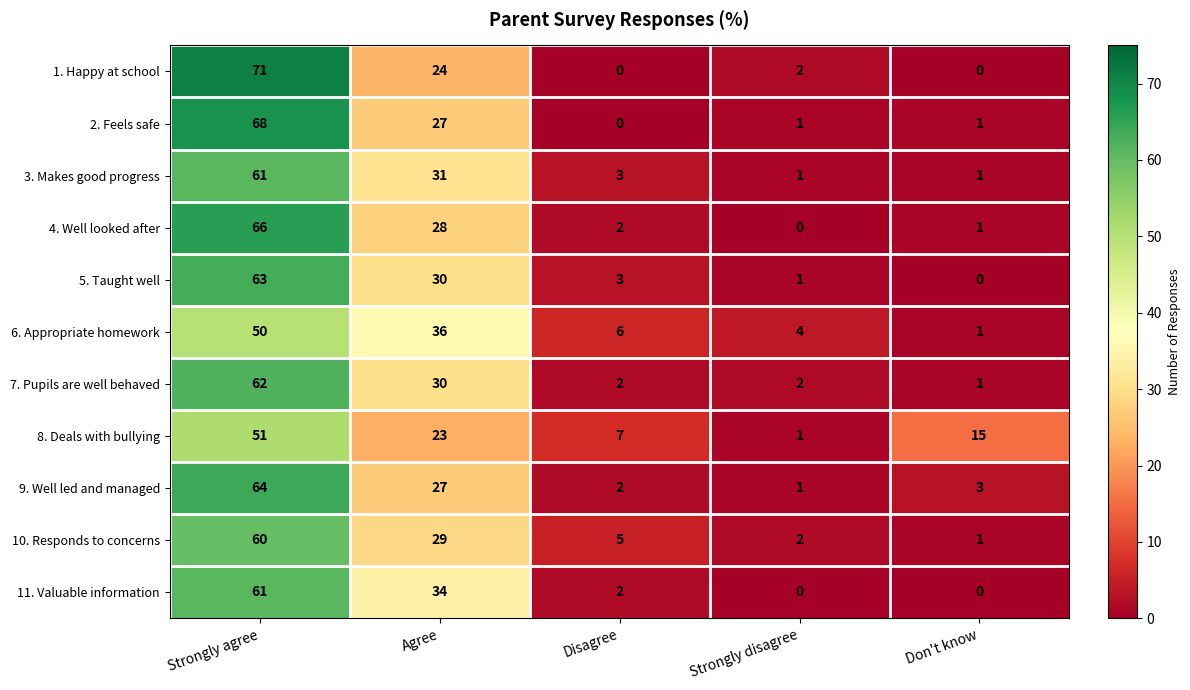

Which series changed the most between Strongly disagree and Don't know?

8. Deals with bullying